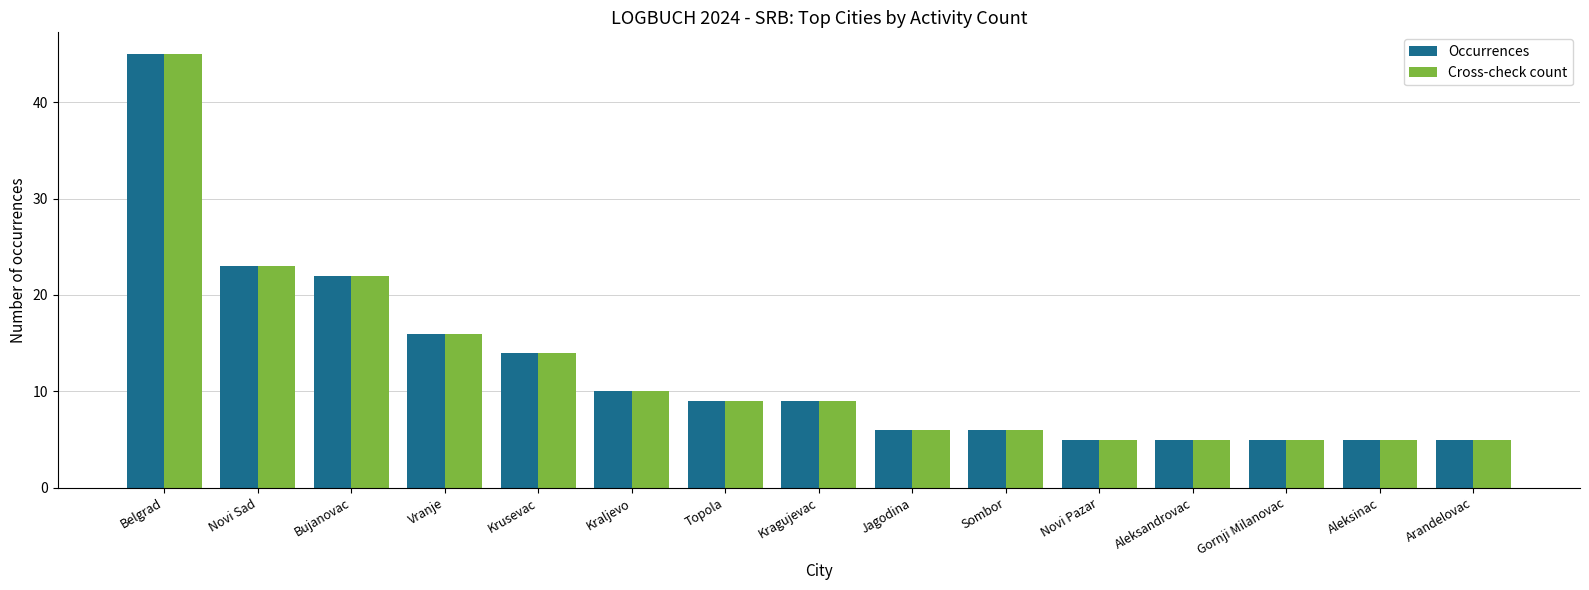

At which category is the sum across all series the highest?

Belgrad